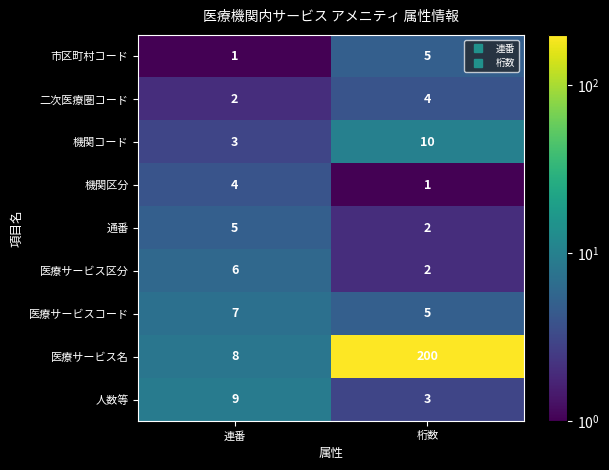

True or false: 通番 has a value of 9 at 連番.

False